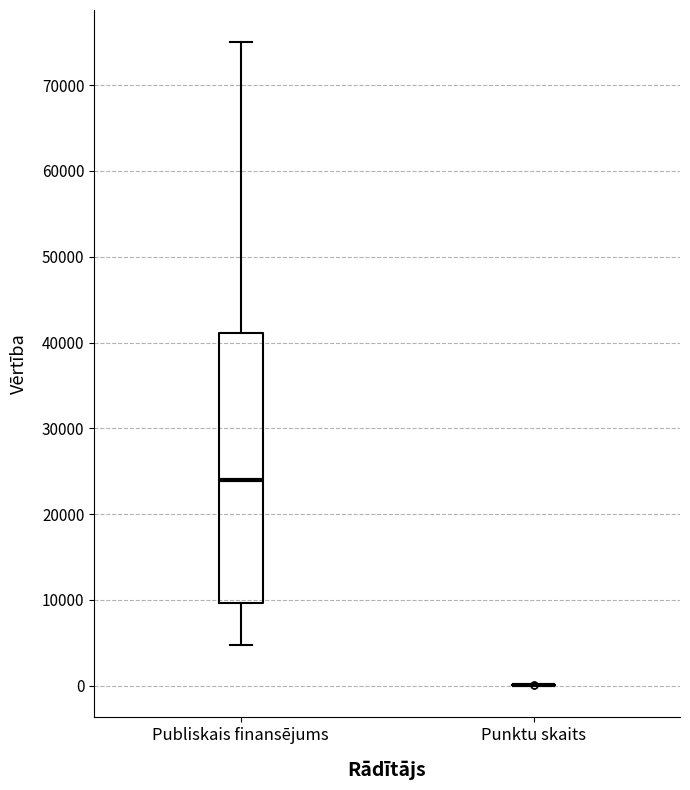

Reading left to right, transcribe this box plot: for each box, give where its median line is, the range the box spans, and where its two whiskers end, as read against the y-axis. The values are not printed on the chart, so give them approximately, as read against the axis.

Publiskais finansējums: median 24000, box 10000 to 41000, whiskers 5000 to 75000
Punktu skaits: box collapsed to a line at 0, whiskers 0 to 0